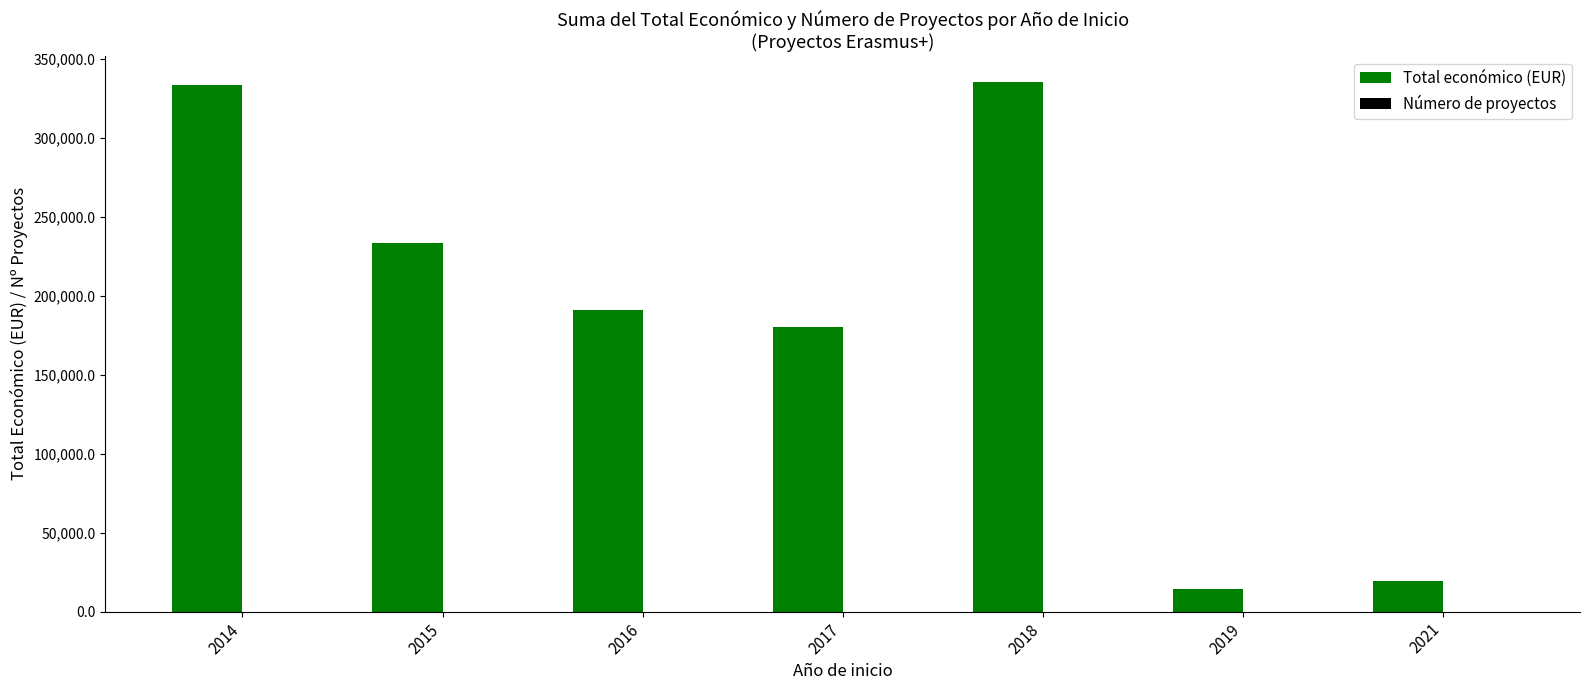

Are the bars horizontal?

No